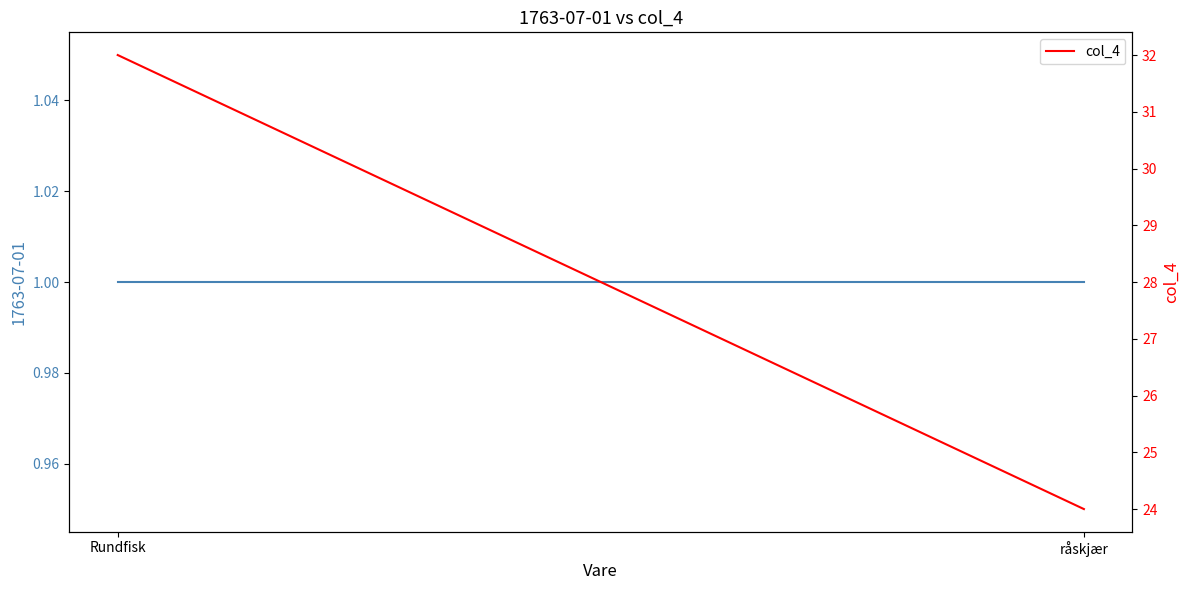

At which label is the value closest to 28?

Rundfisk